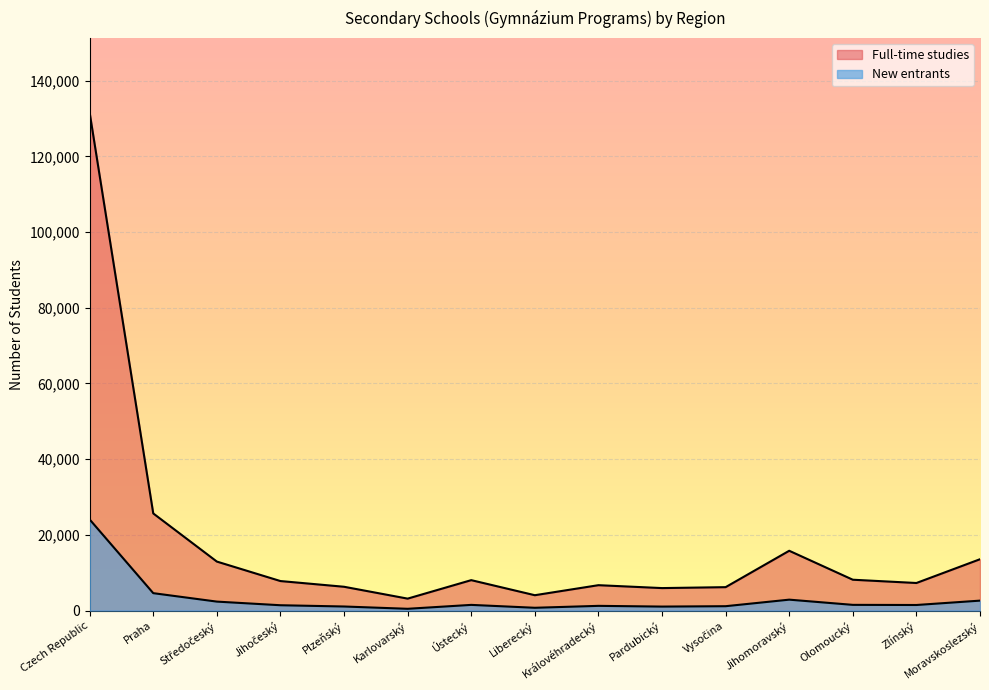

What are all the series names shown in the legend?

Full-time studies, New entrants